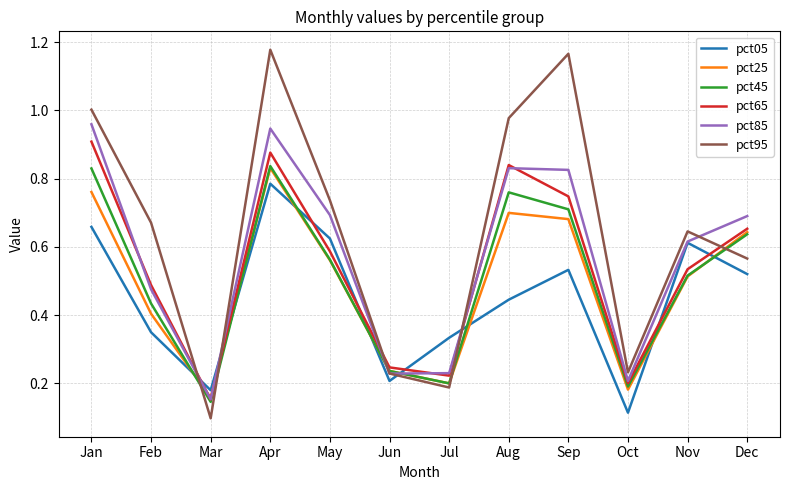

At which category does pct05 reach its first local peak?

Apr